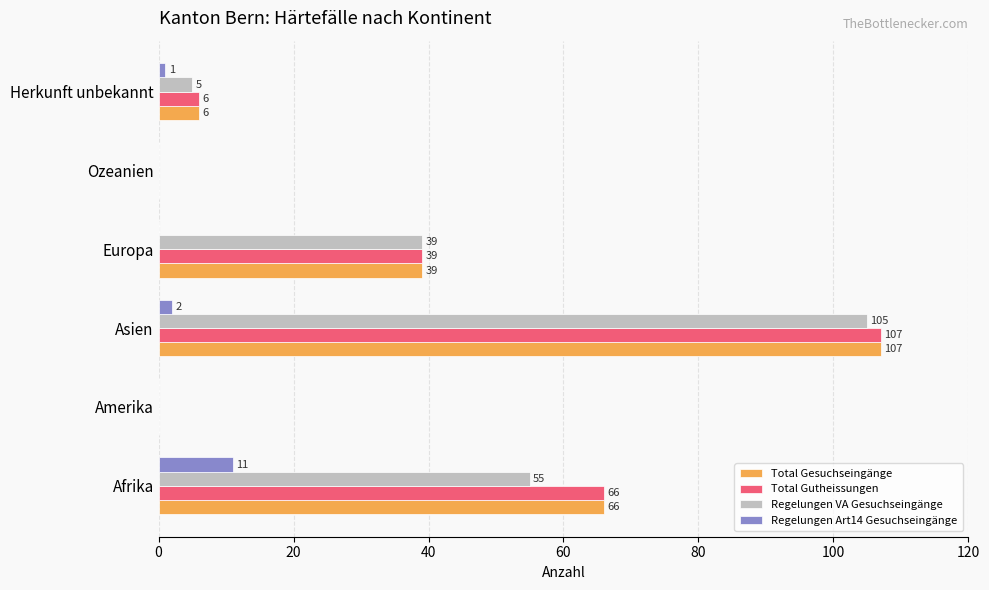

Is the value of Regelungen Art14 Gesuchseingänge at Ozeanien greater than the value of Total Gesuchseingänge at Asien?

No